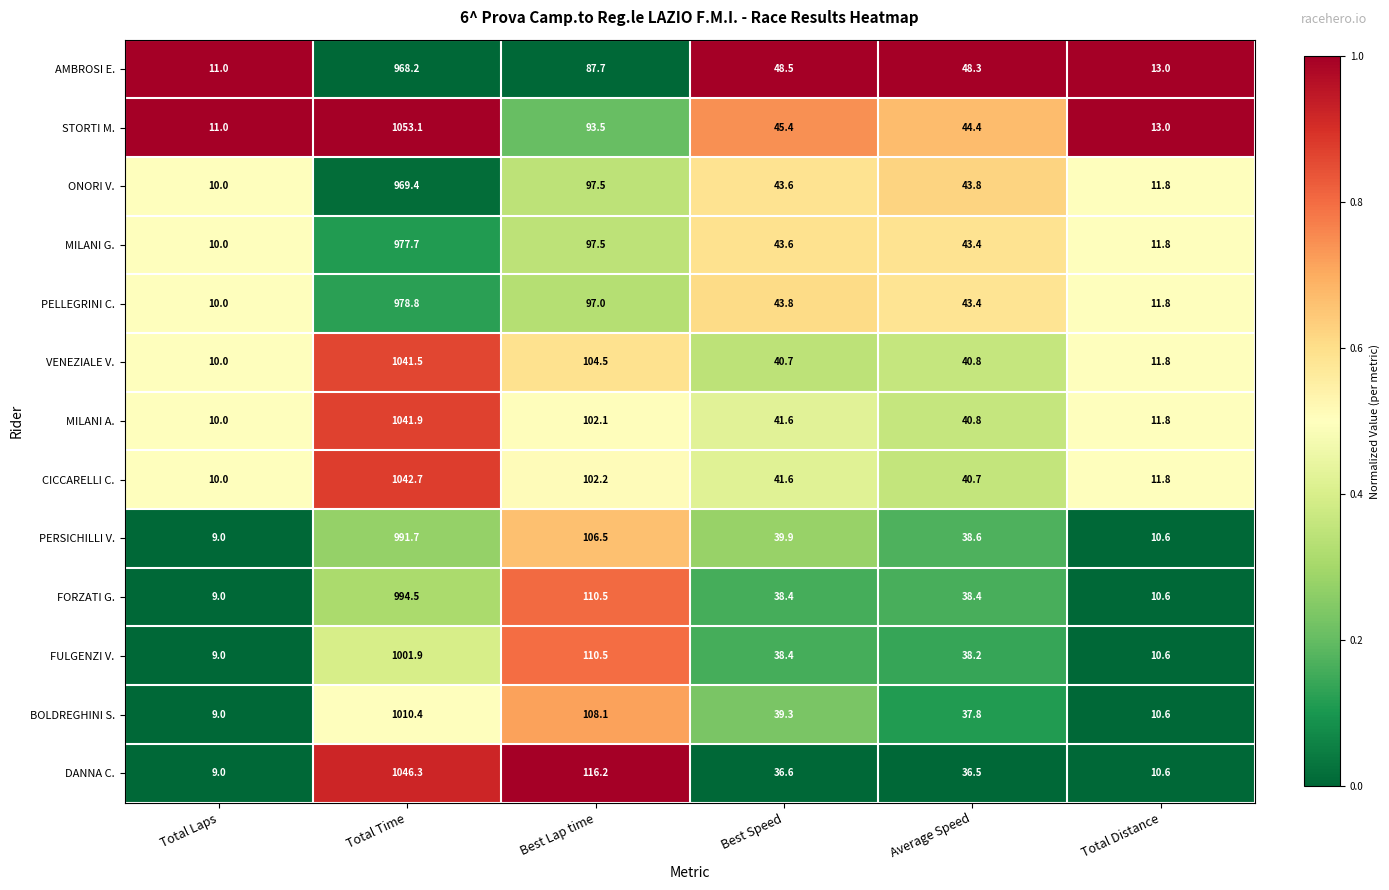

What is the sum of the MILANI G. values at Best Speed and Total Time?

1021.3